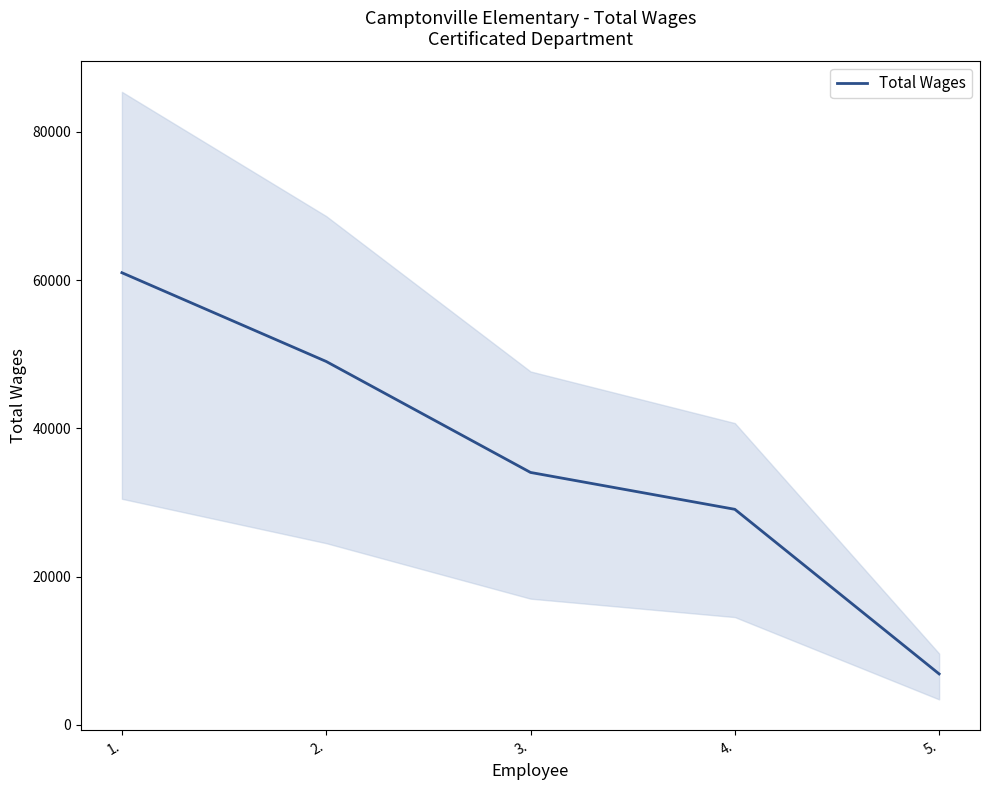

Is this an area chart (filled region under the line)?

No